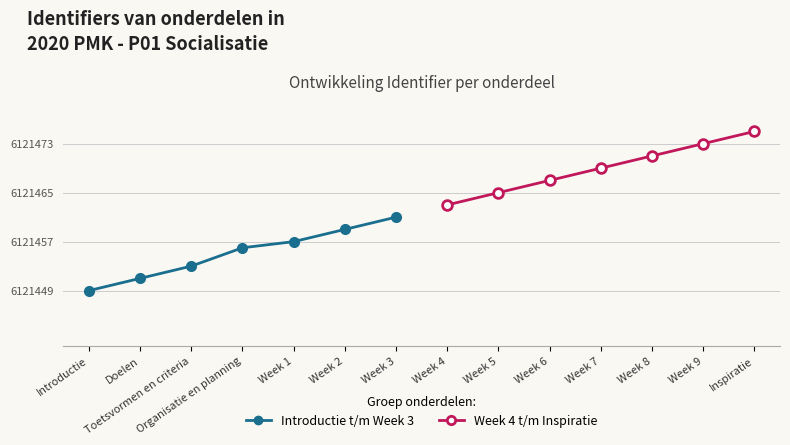

What is the difference between the second highest and minimum values in the Week 4 t/m Inspiratie series?

10